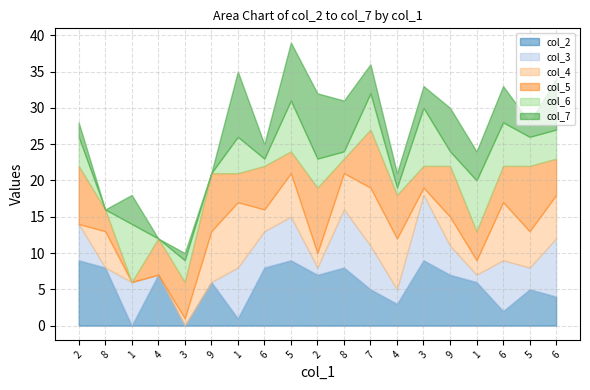

Where is the first local maximum for col_2?

4